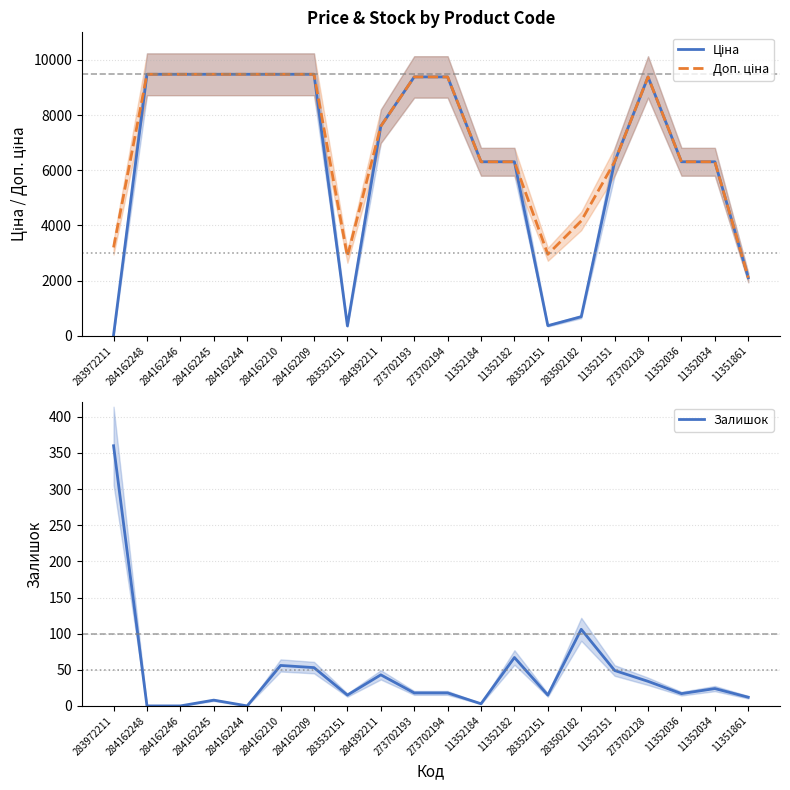

How many data points in Залишок are less than 18?

9